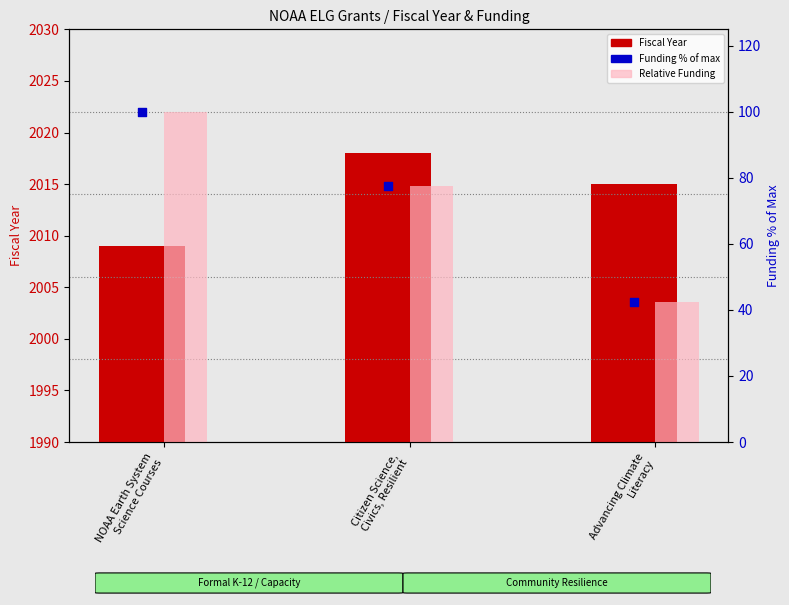

Which series reaches the maximum Y coordinate?

Fiscal Year